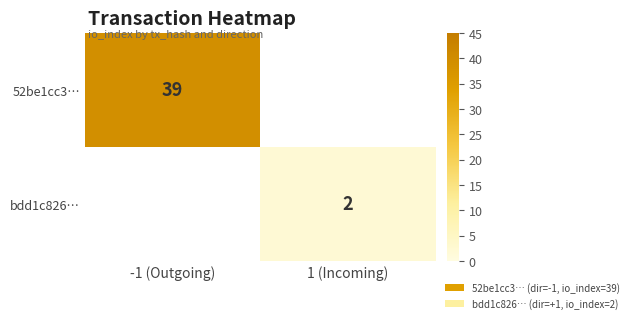

Is it true that 52be1cc3… equals 58 at -1 (Outgoing)?

False